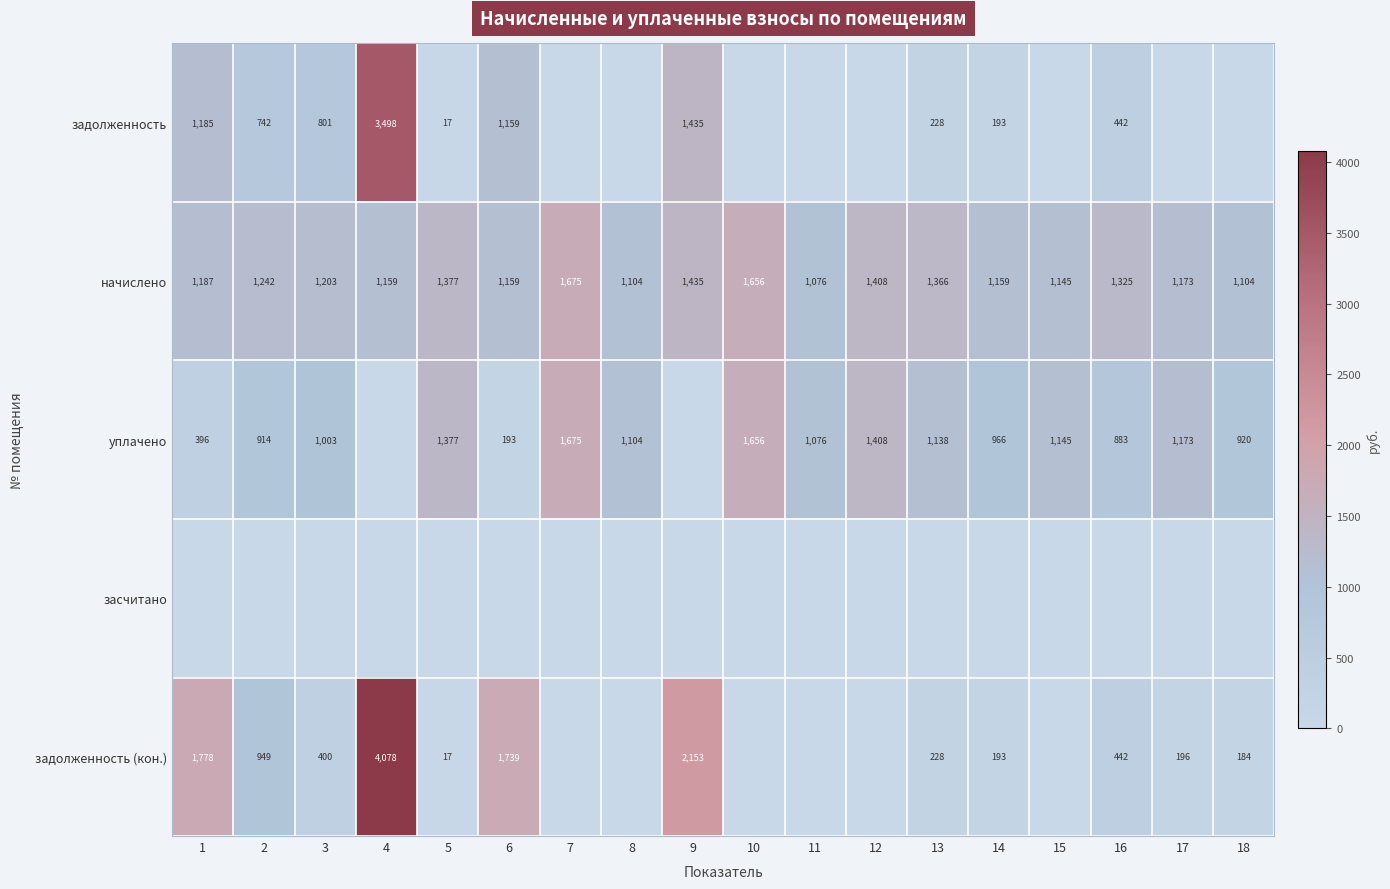

What is the sum of the задолженность values at 13 and 14?

421